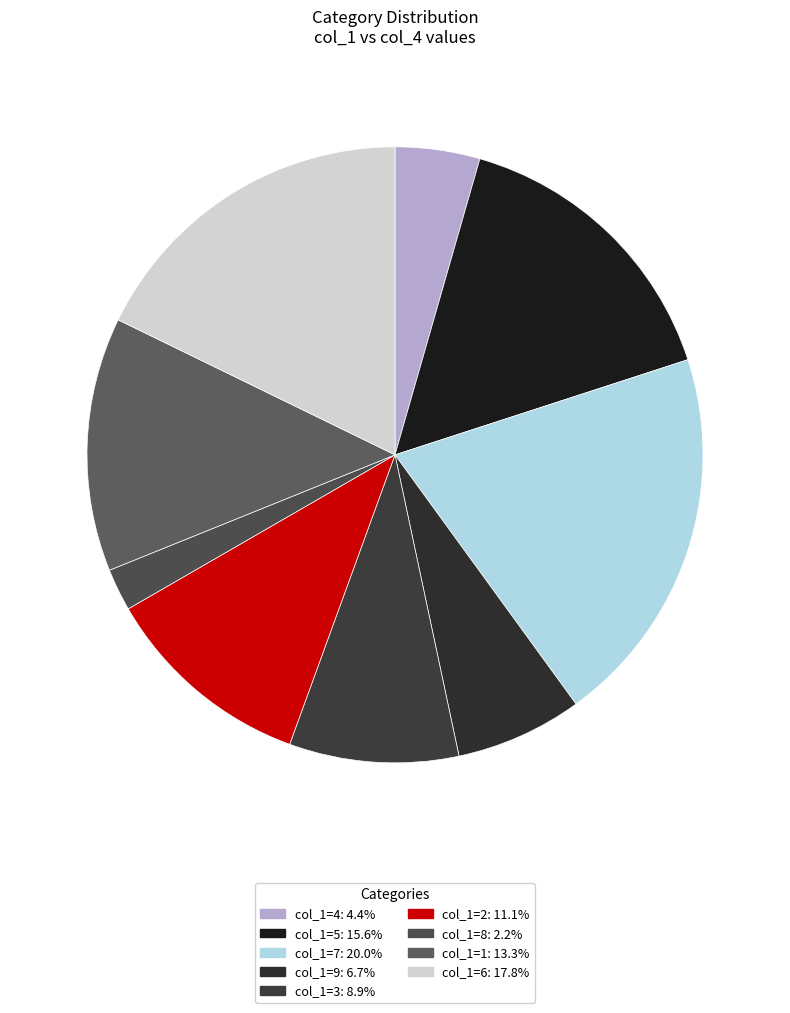

How many segments does this pie chart have?

9